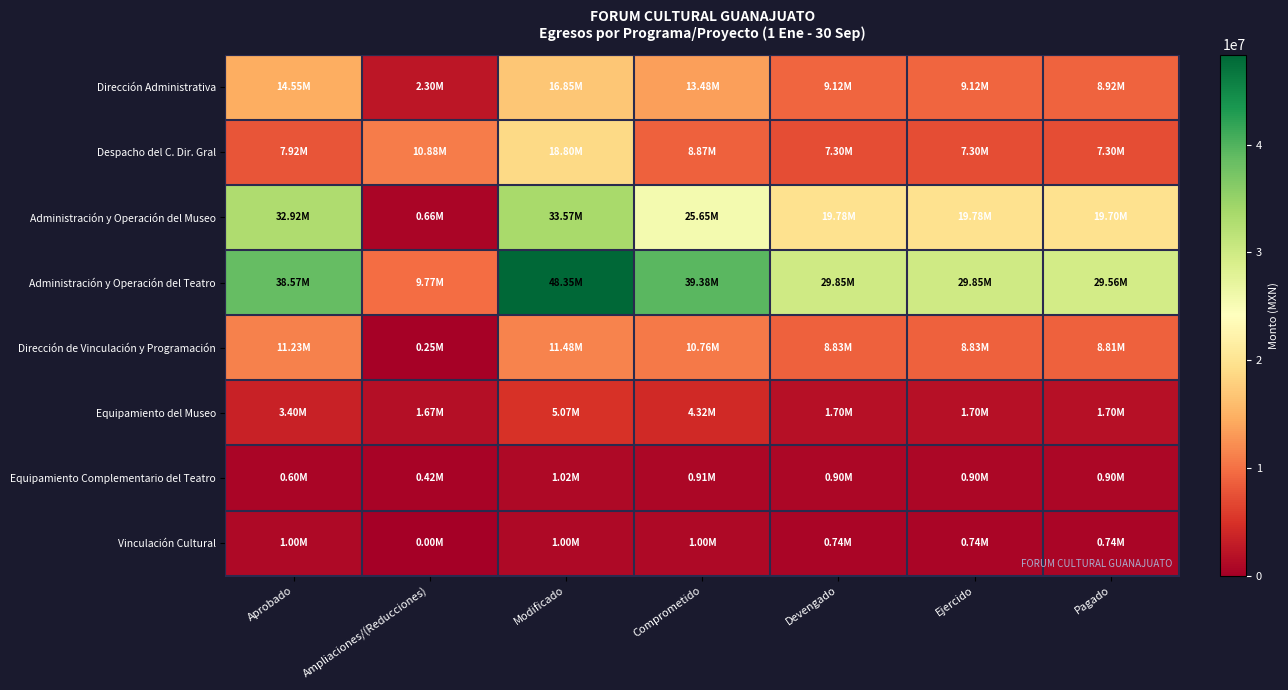

Count the number of data series in this chart.

8